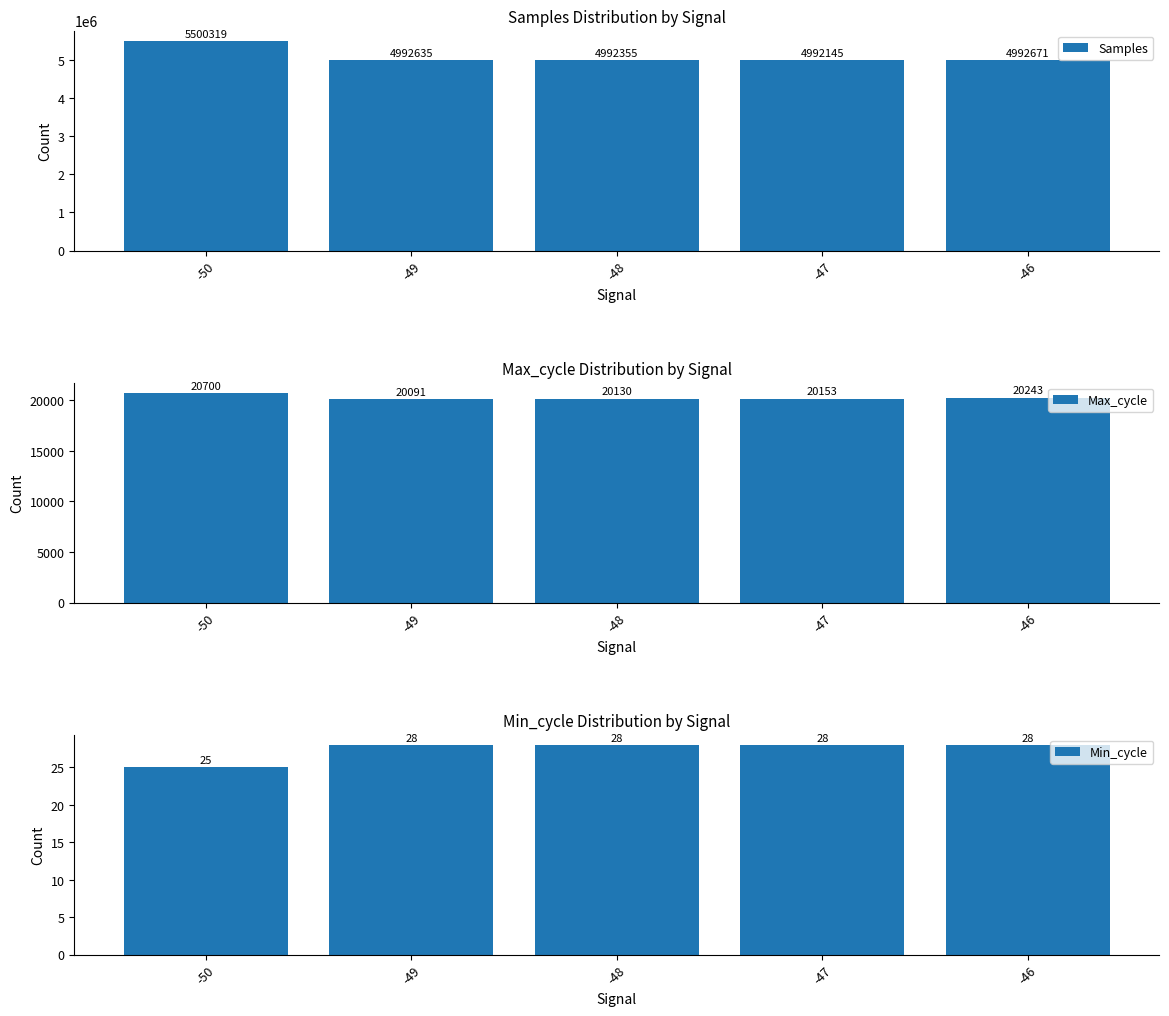

At -48, list the series in order from smallest to largest.

Min_cycle, Max_cycle, Samples